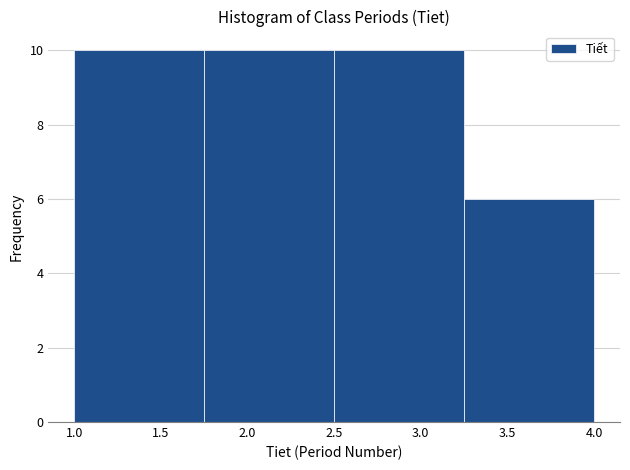

Reading left to right, transcribe this chart: for each bar, give the range it covers on the x-axis and its height. The values are not printed on the chart, so give them approximately, as read against the axis.

1.00 to 1.75: 10
1.75 to 2.50: 10
2.50 to 3.25: 10
3.25 to 4.00: 6